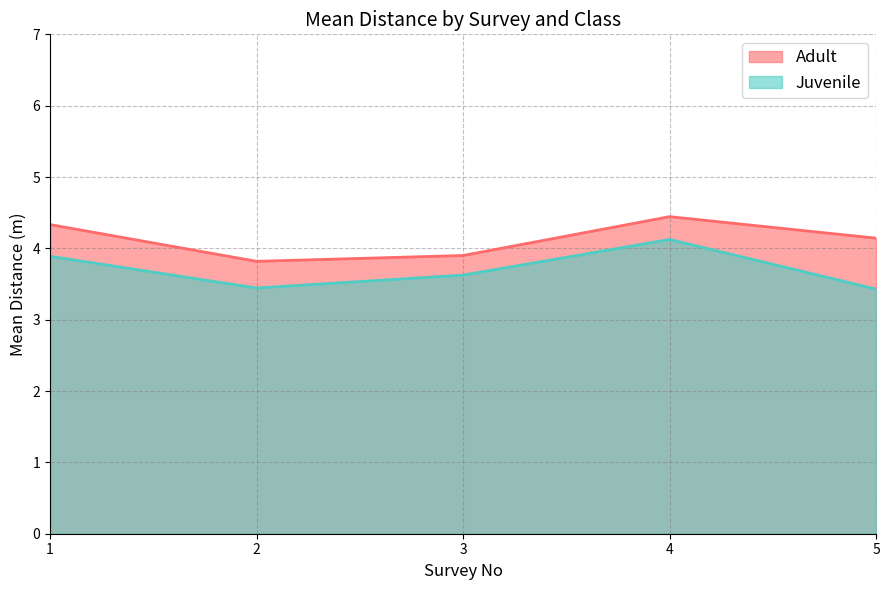

At how many categories does at least one series exceed 4?

3